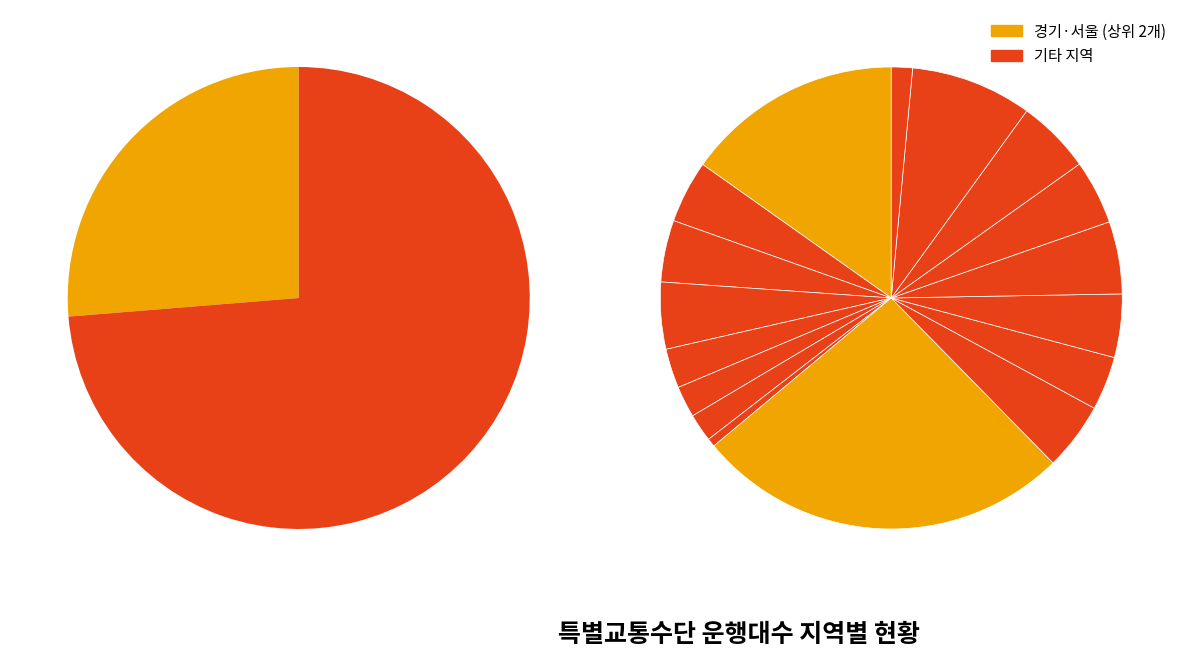

What percentage is NOT represented by 서울?

84.8%